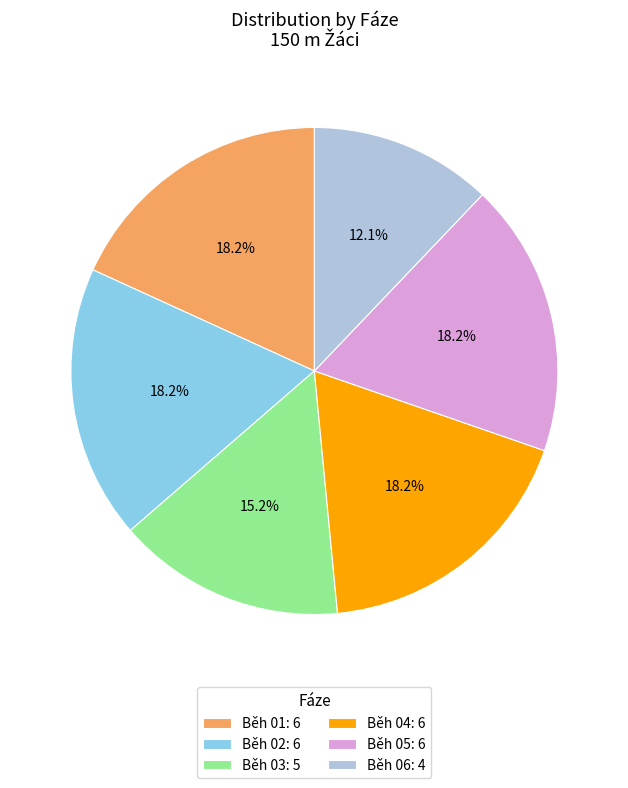

Count the number of slices in the pie.

6